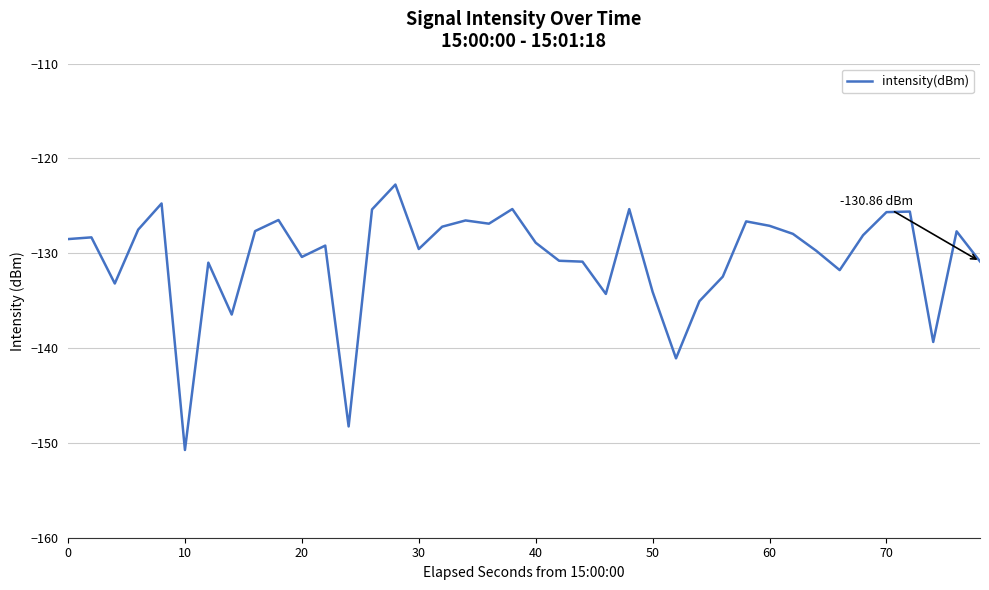

How many lines are shown in the chart?

1